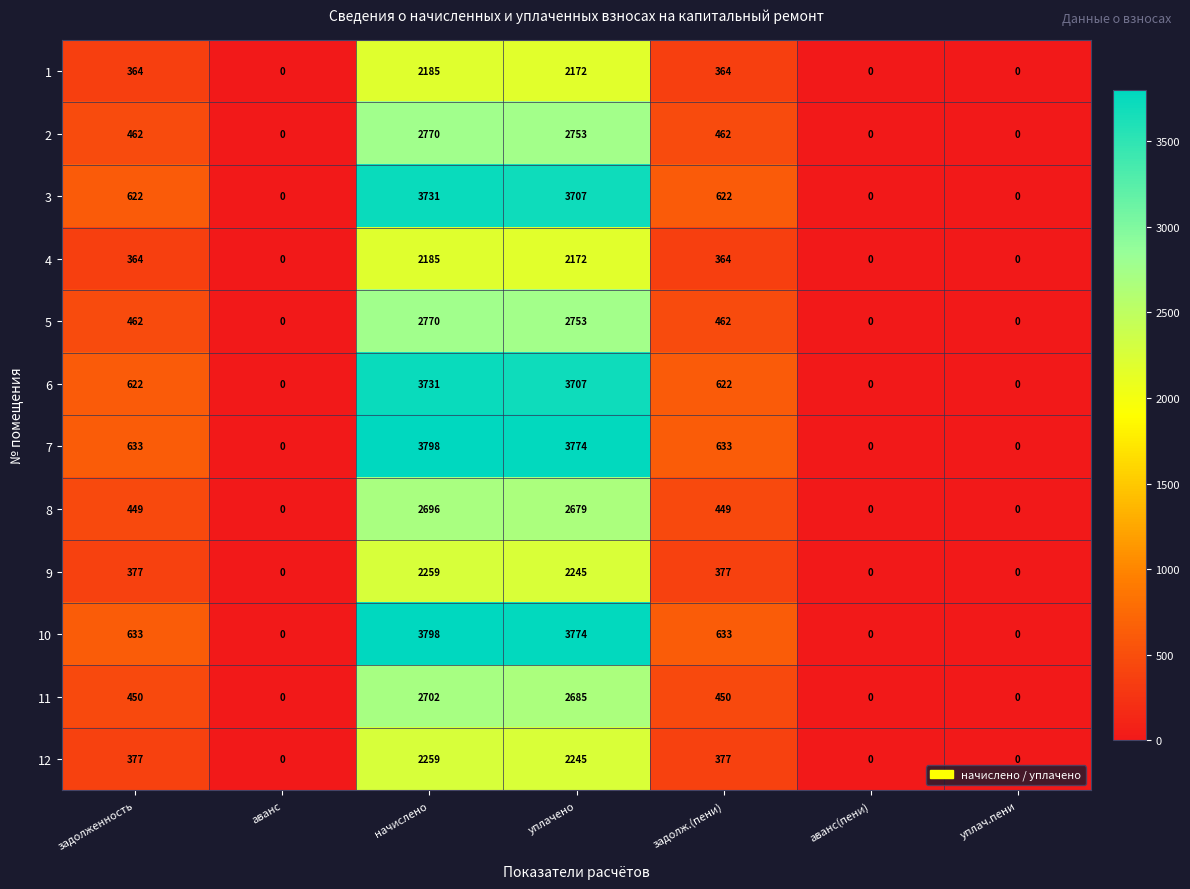

At which label does 4 reach its peak?

начислено